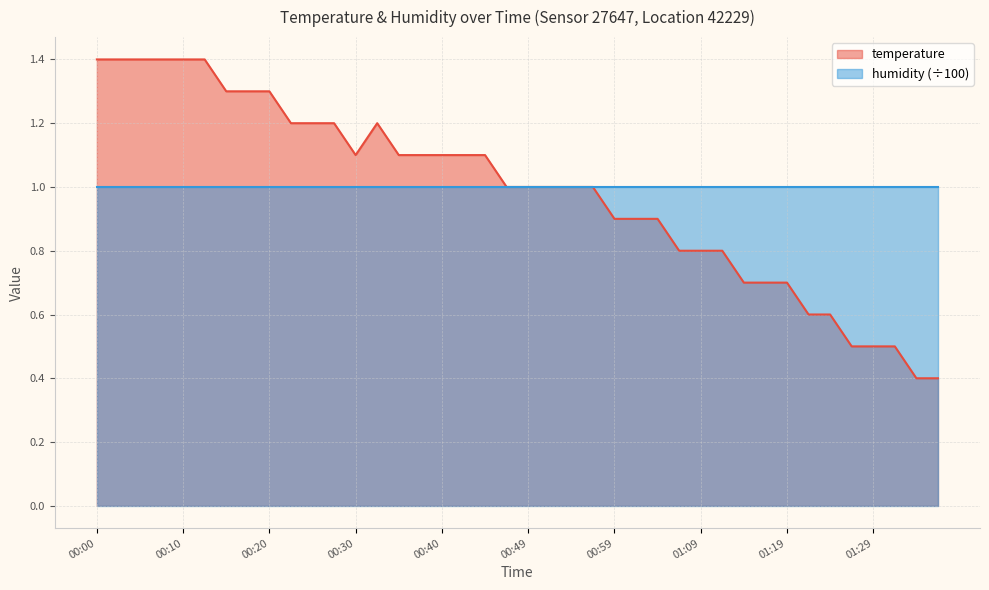

What is the minimum value shown in the chart?

0.4